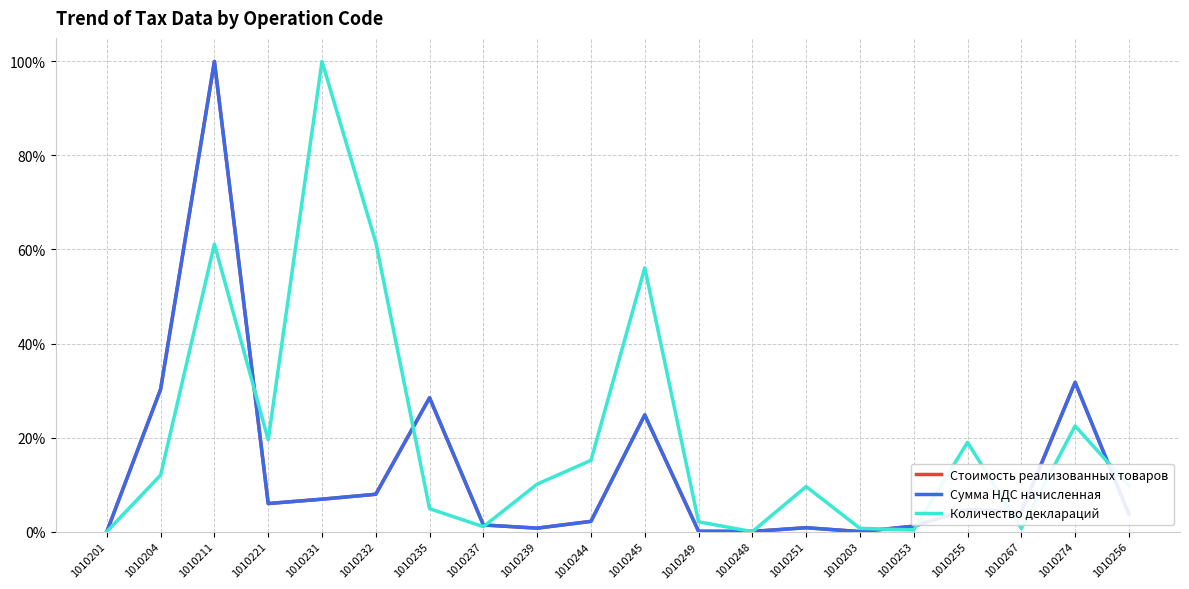

What is the average value of the Сумма НДС начисленная series?

12.8